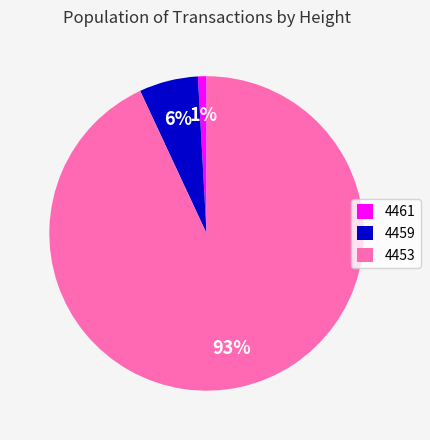

Do 4459 and 4461 together represent more than half of the pie?

No